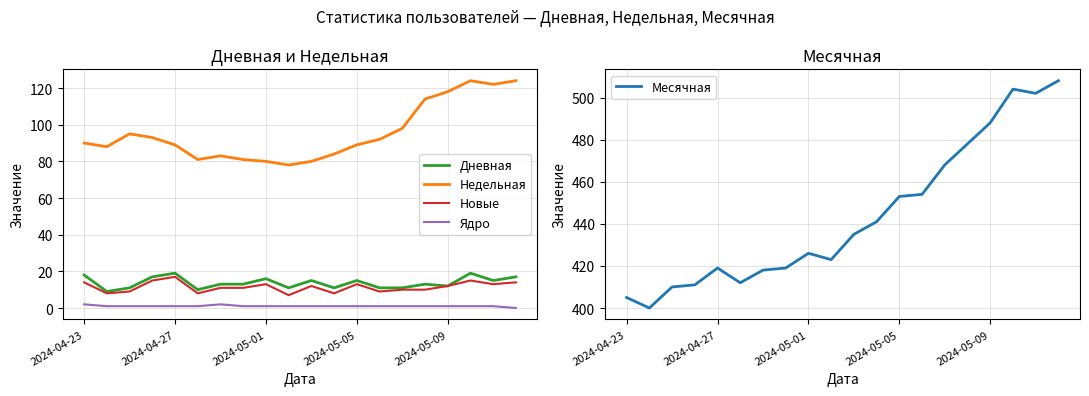

What is the total value across all series at 18?

653